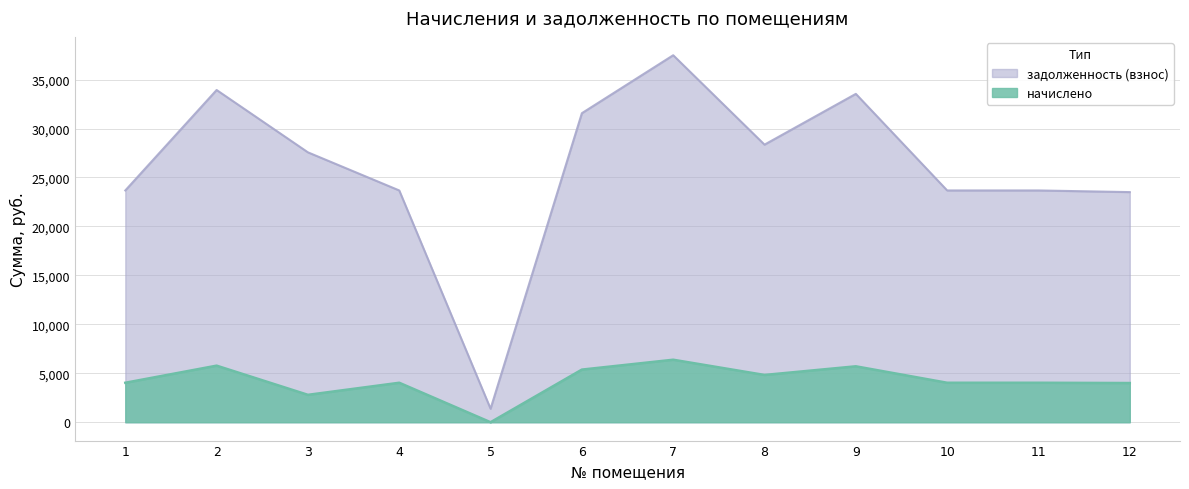

What is the difference between the second highest and minimum values?

32555.8